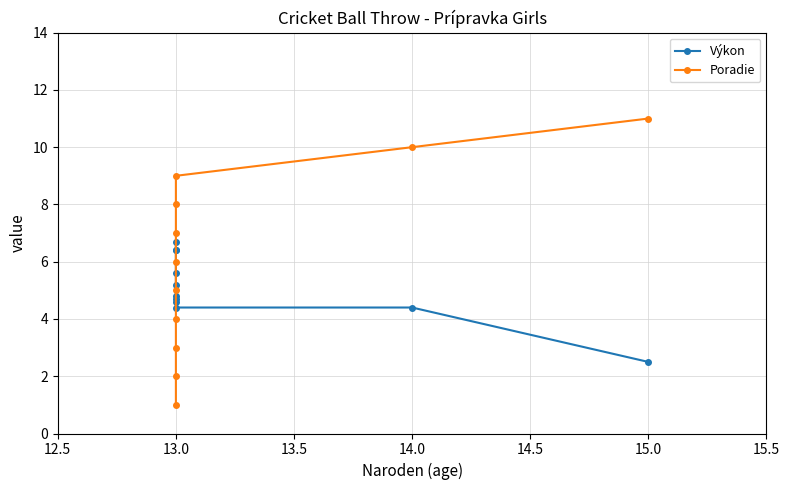

What position from the left is 10?

11